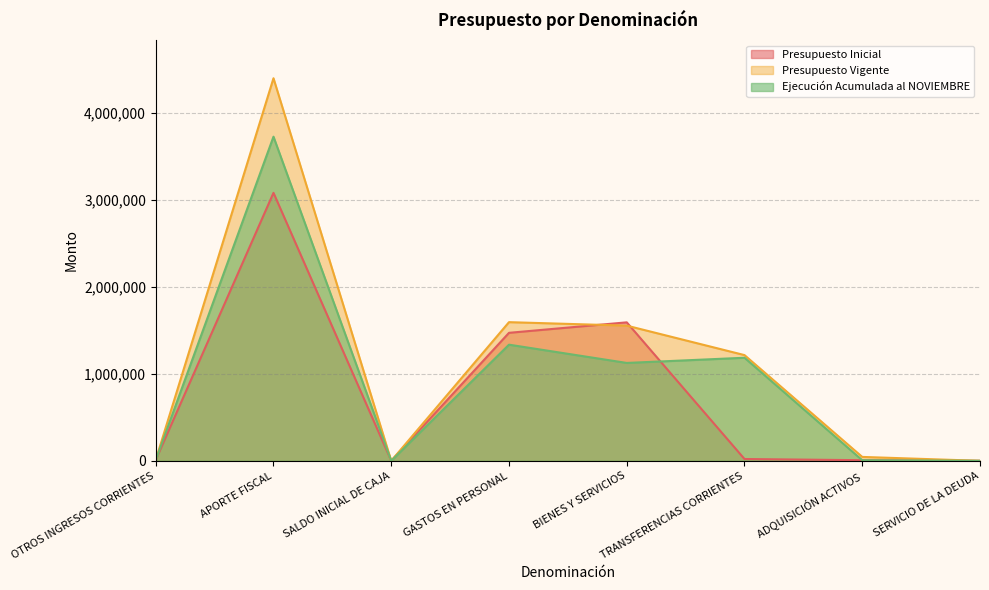

How many intersections are there between Ejecución Acumulada al NOVIEMBRE and Presupuesto Inicial?

4